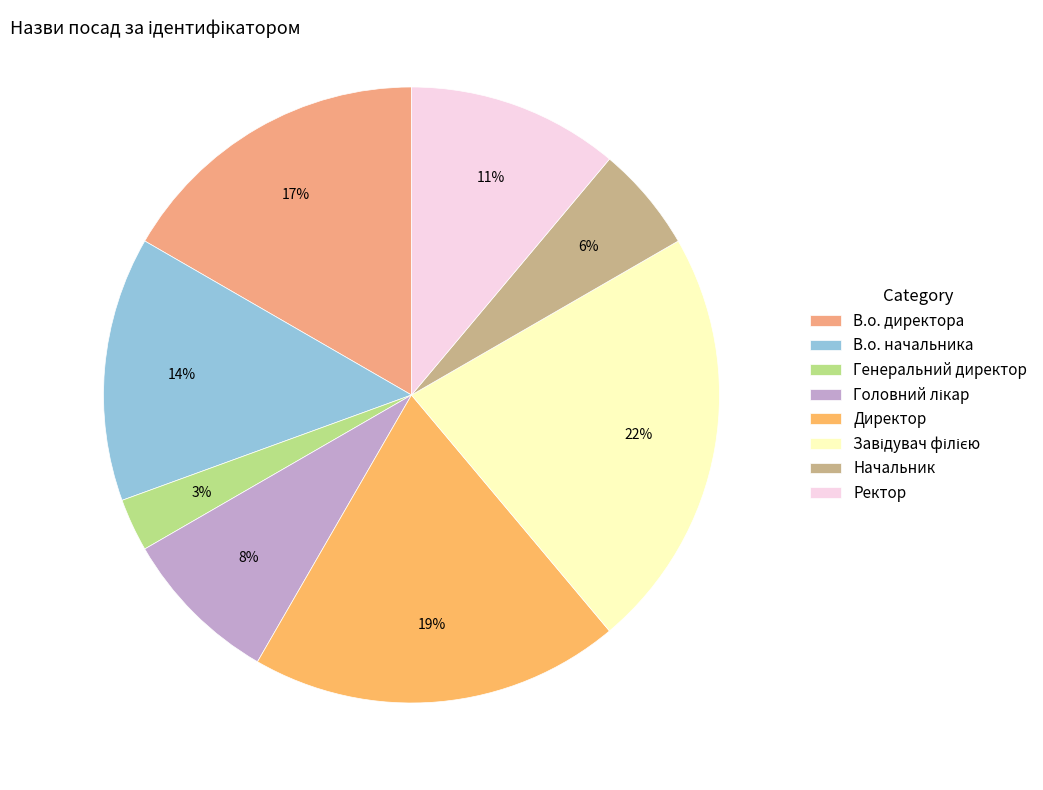

What percentage do Головний лікар and Начальник together represent?

13.9%